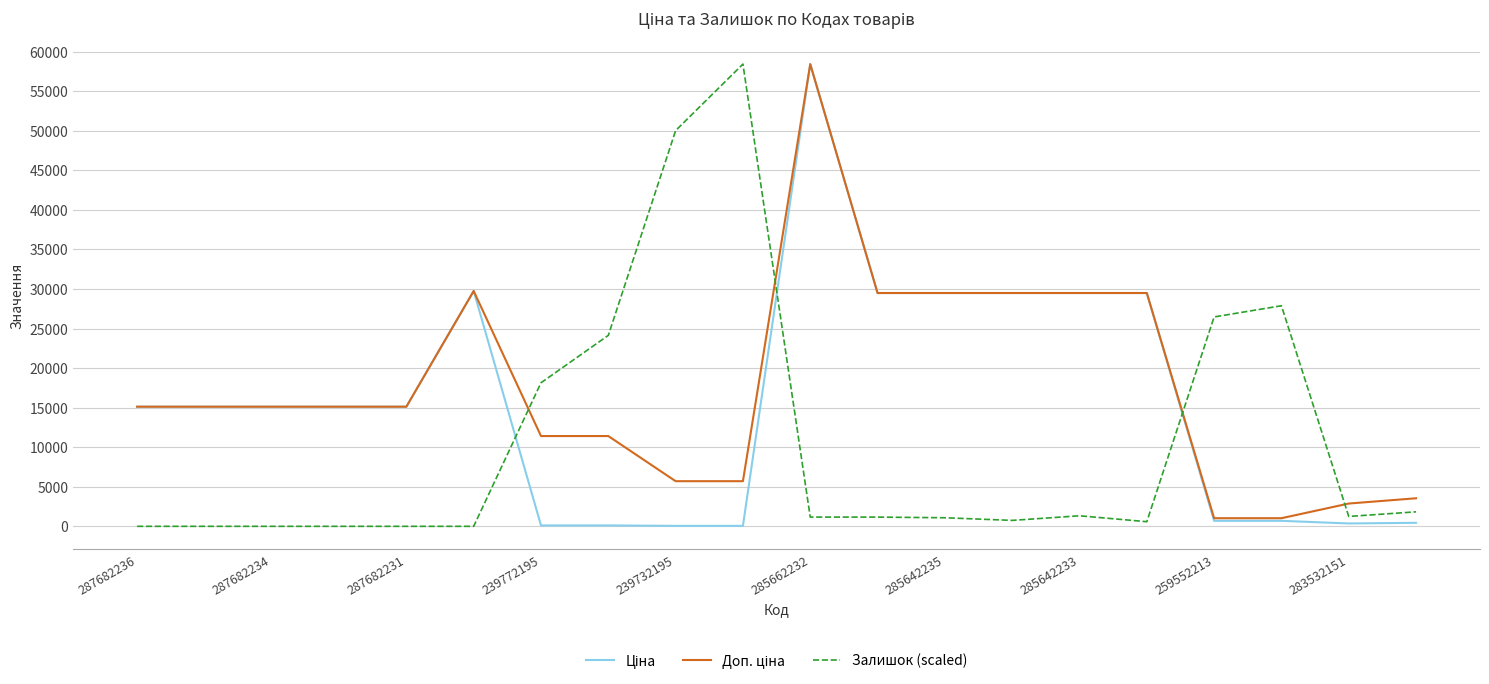

Is it true that Залишок (scaled) equals 1165.2 at 285662232?

True